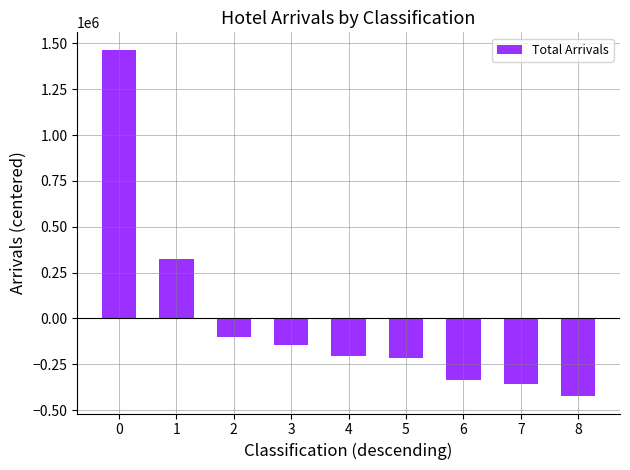

How many values exceed -207311?

4